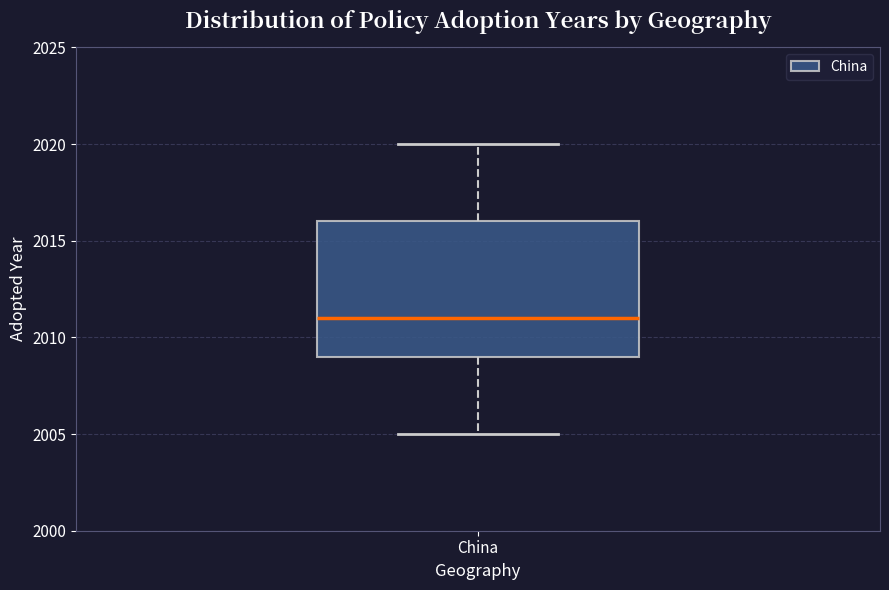

Transcribe this box plot: give where the median line is, the range the box spans, and where the two whiskers end, as read against the y-axis. The values are not printed on the chart, so give them approximately, as read against the axis.

median 2011, box 2009 to 2016, whiskers 2005 to 2020